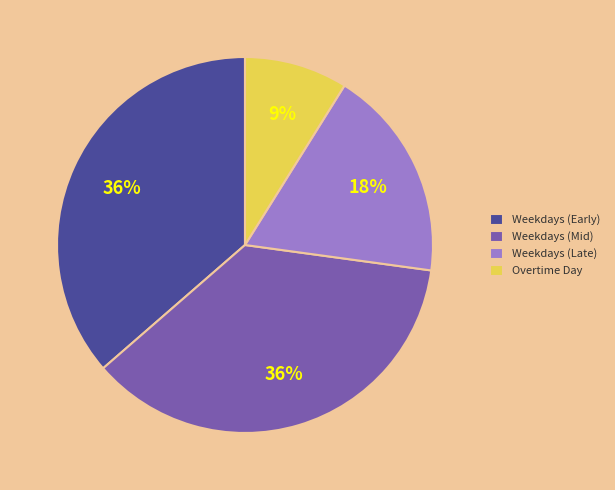

True or false: Overtime Day accounts for 23% of the total.

False